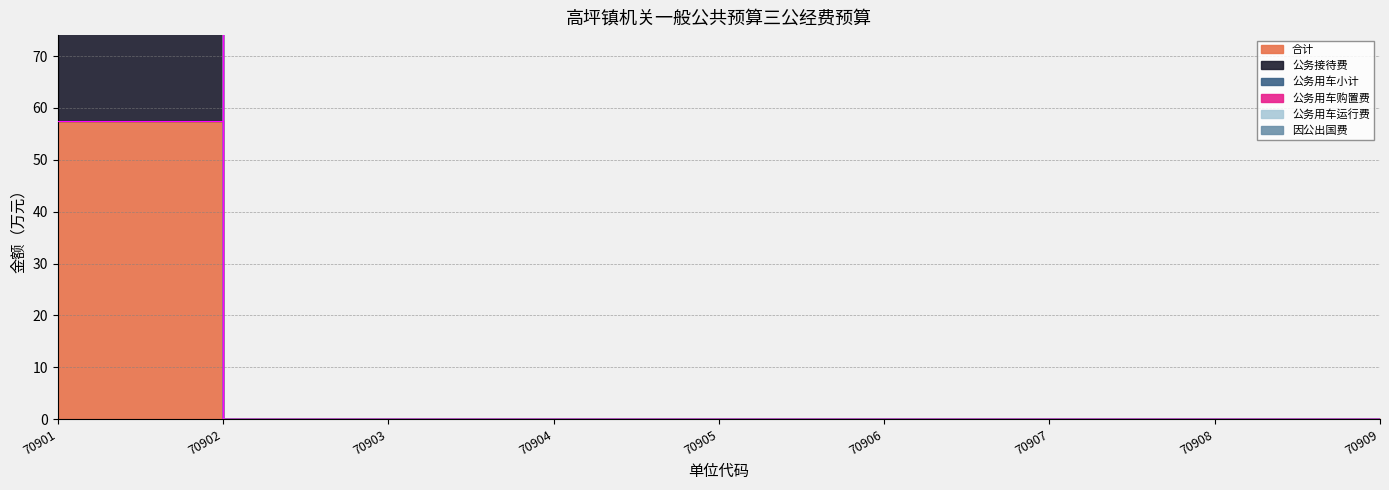

Reading right to left, extract all data points from this chart.

合计: 70909=0.0	70908=0.0	70907=0.0	70906=0.0	70905=0.0	70904=0.0	70903=0.0	70902=0.0	70901=105.1
公务接待费: 70909=0.0	70908=0.0	70907=0.0	70906=0.0	70905=0.0	70904=0.0	70903=0.0	70902=0.0	70901=57.5
公务用车小计: 70909=0.0	70908=0.0	70907=0.0	70906=0.0	70905=0.0	70904=0.0	70903=0.0	70902=0.0	70901=115.1
公务用车运行费: 70909=0.0	70908=0.0	70907=0.0	70906=0.0	70905=0.0	70904=0.0	70903=0.0	70902=0.0	70901=115.1